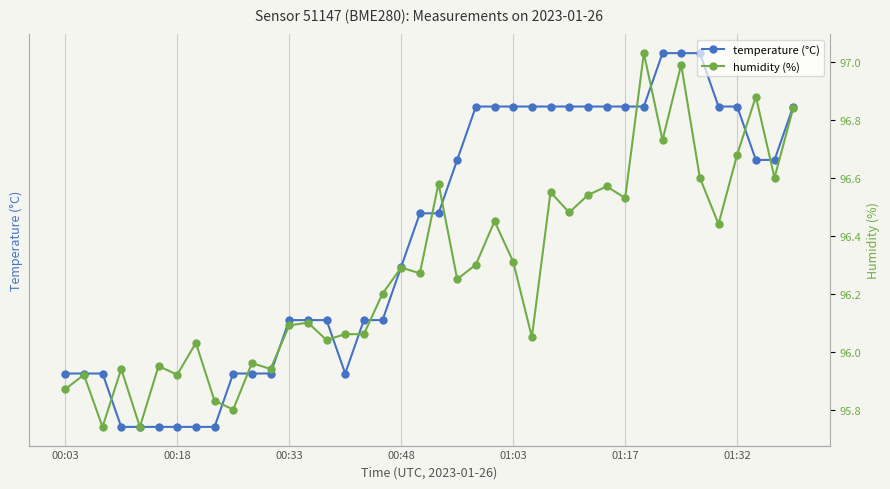

True or false: temperature (°C) has more than 2 interior local peaks.

False